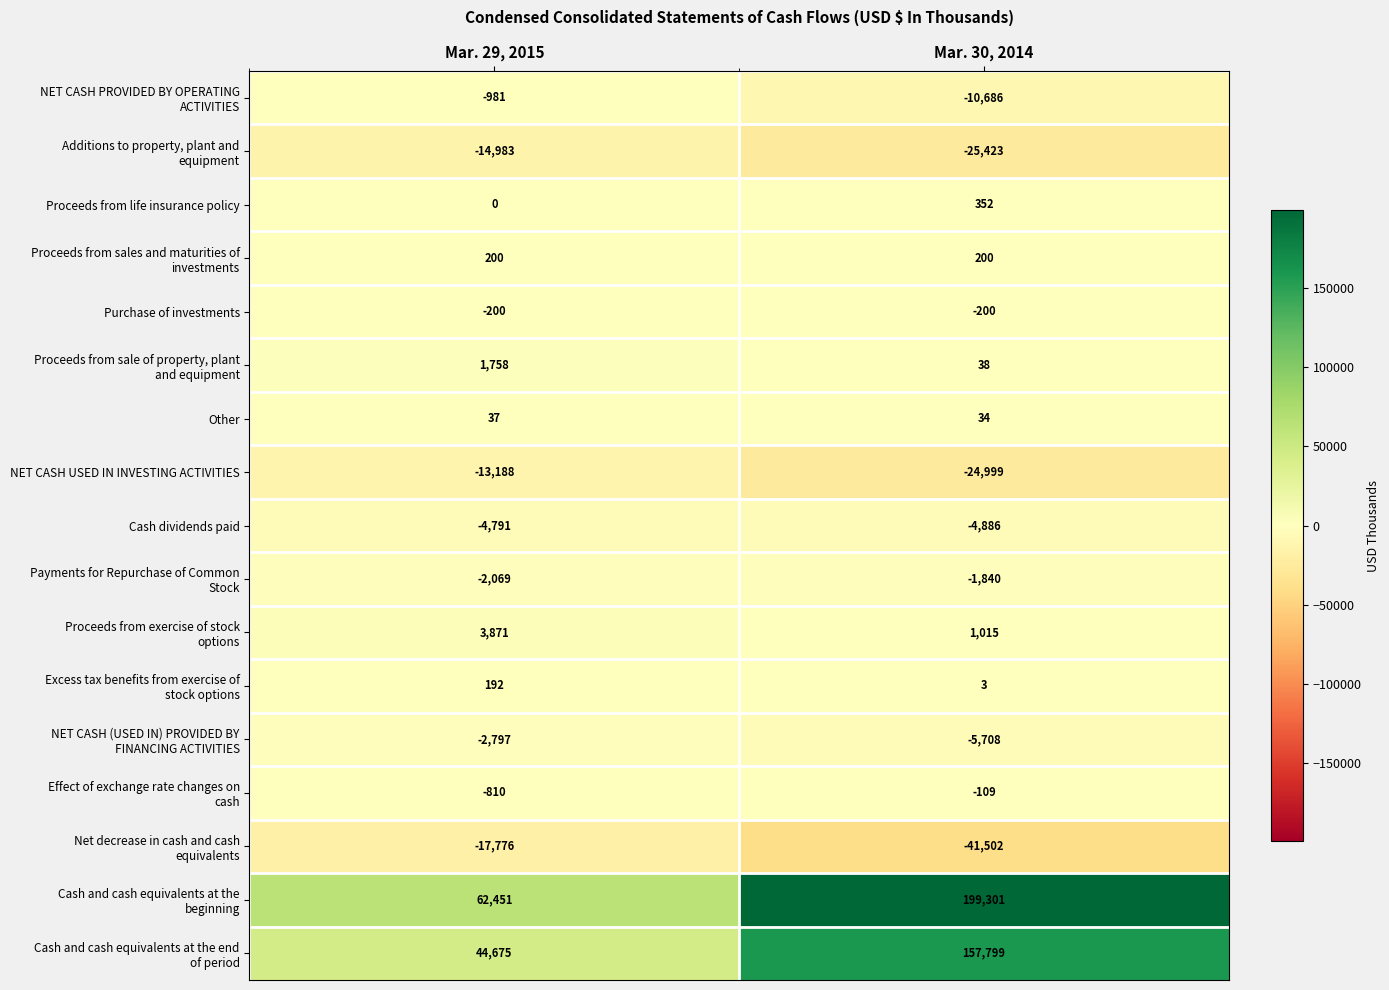

Is it true that Purchase of investments equals -200 at Mar. 30, 2014?

True